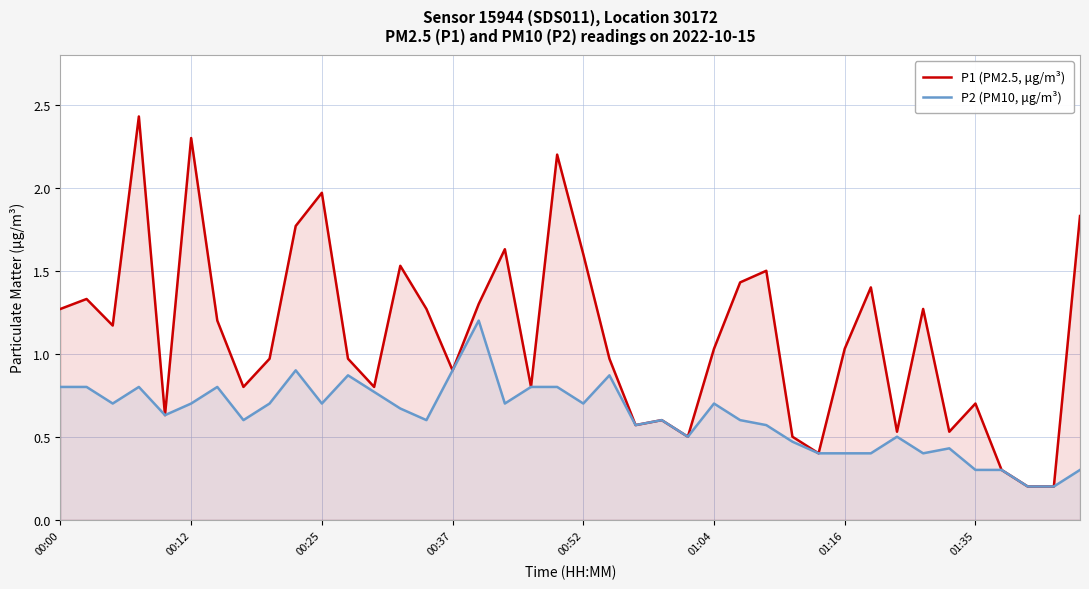

How many data points in P1 (PM2.5, μg/m³) are less than 1?

19